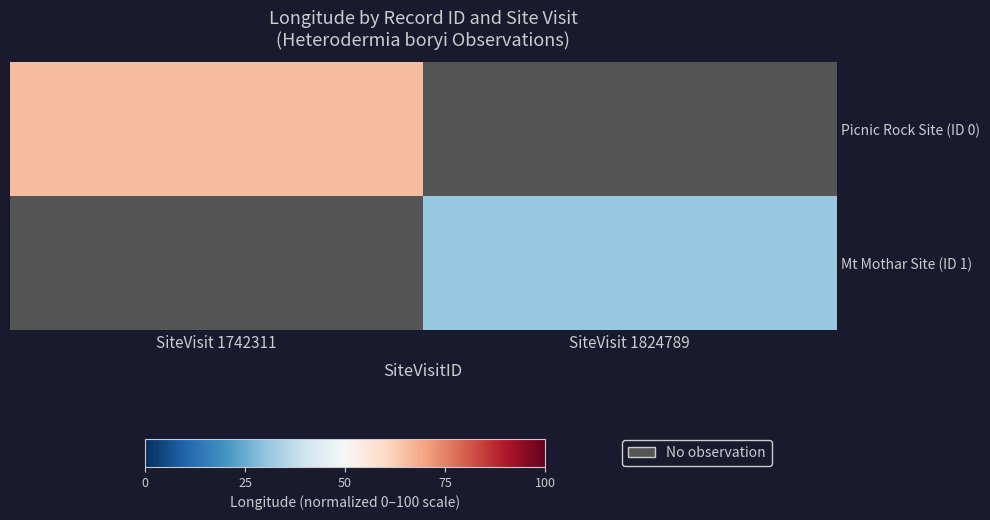

Count the number of categories in the chart.

2